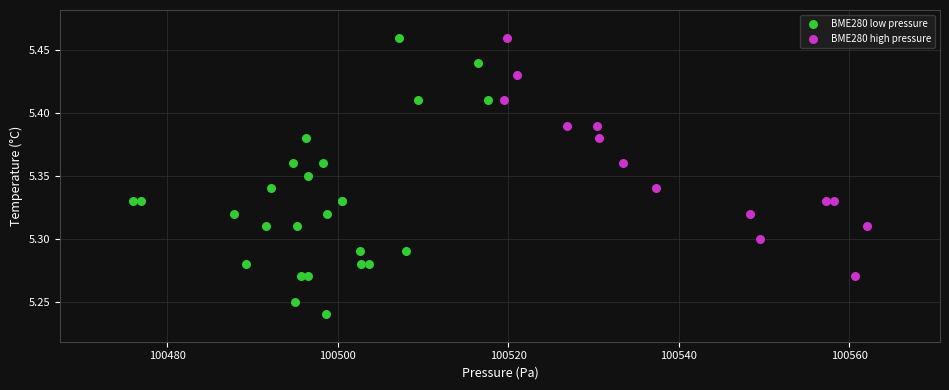

Which series contains the lowest Y value?

BME280 low pressure